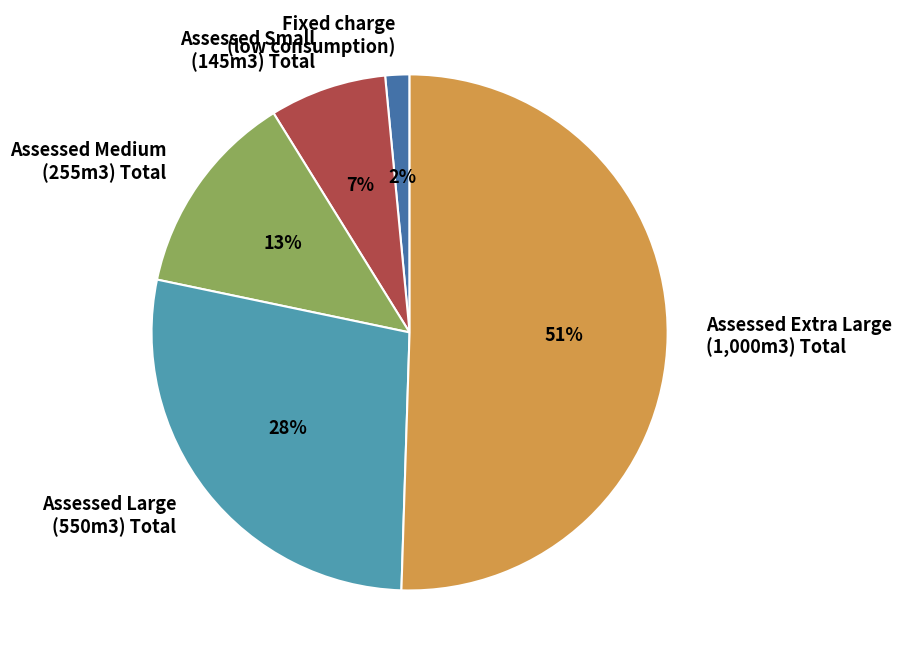

What is the majority slice?

Assessed Extra Large (1,000m3) Total